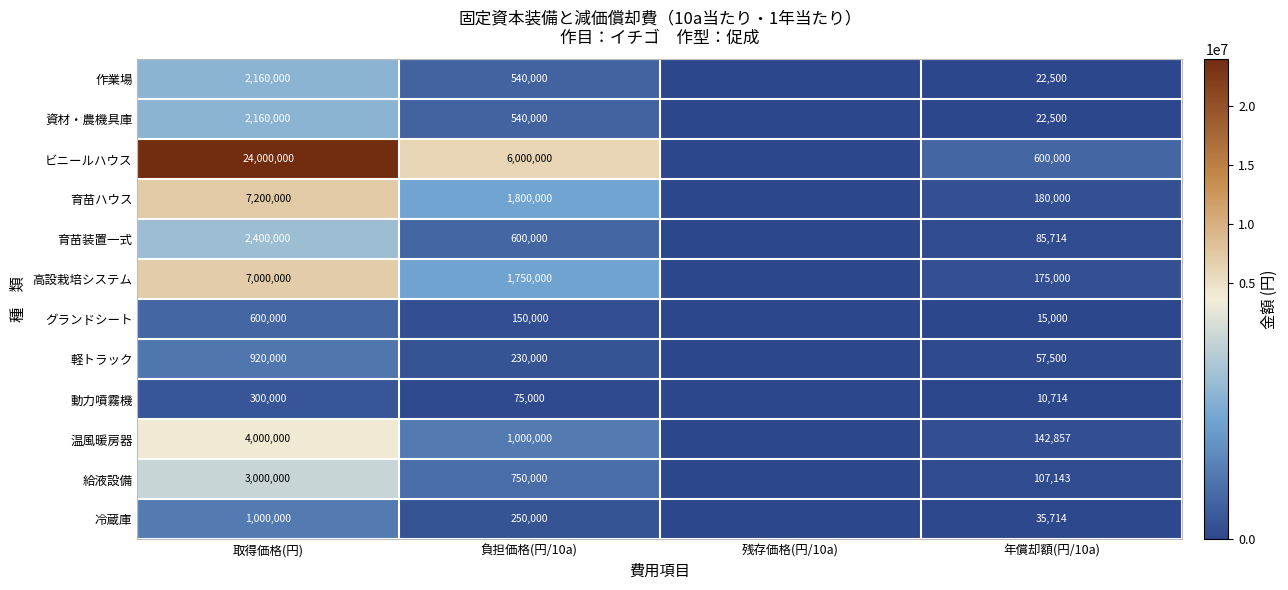

What is the difference between the 育苗ハウス values at 取得価格(円) and 年償却額(円/10a)?

7020000